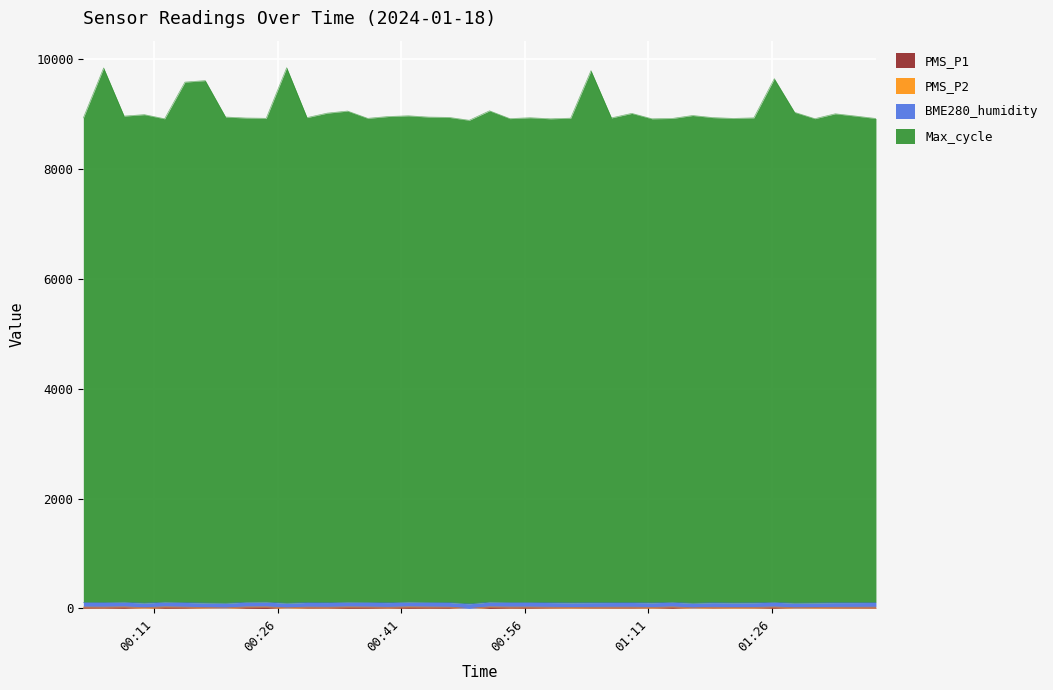

The PMS_P1 series shows 15.8 at 2024/01/18 00:12:17. True or false?

True